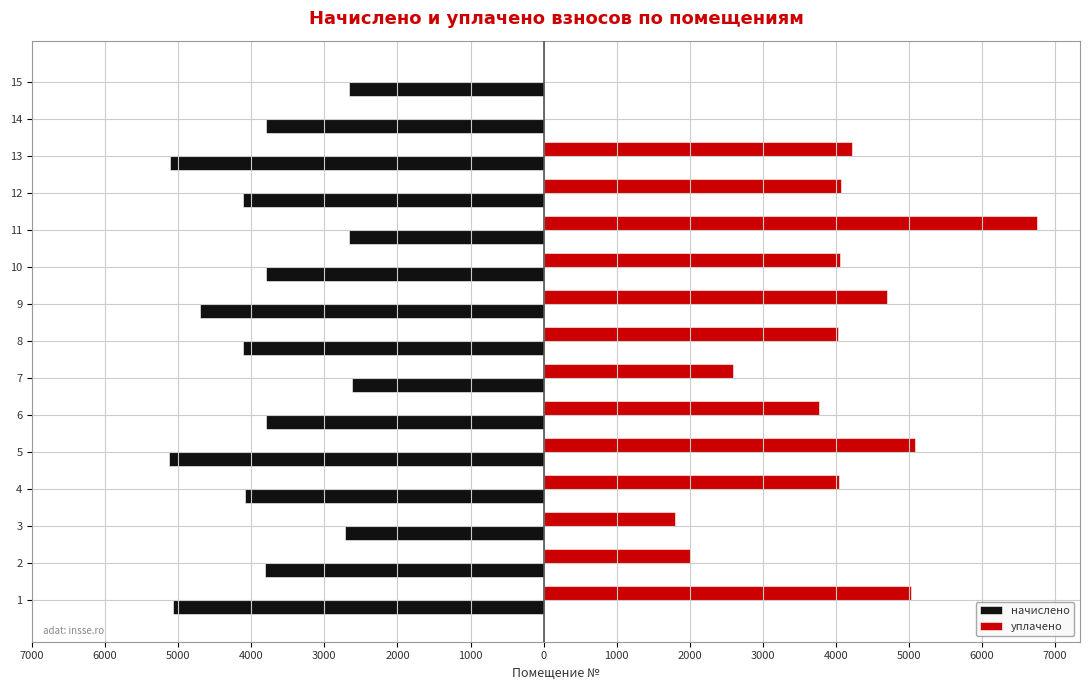

What are all the series names shown in the legend?

начислено, уплачено